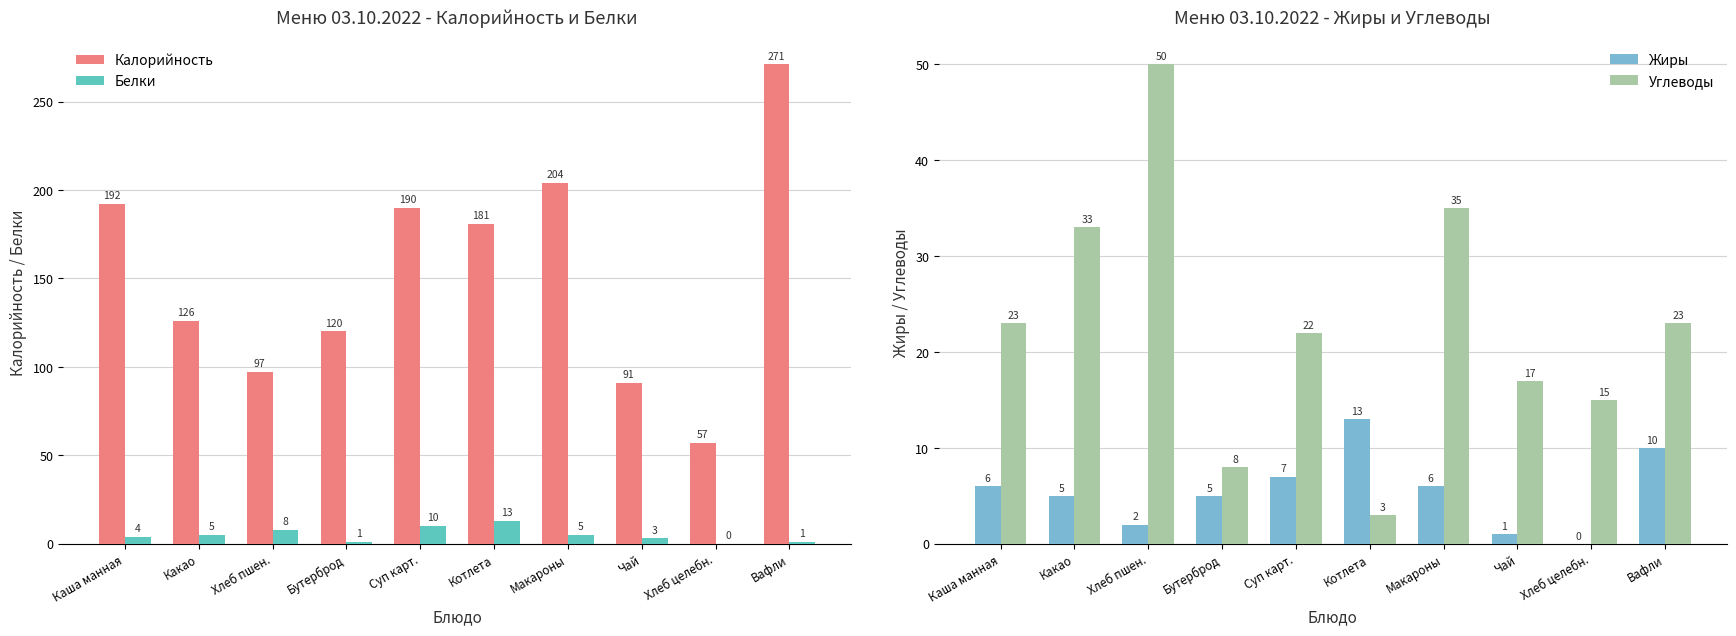

What is the difference between the maximum and minimum values in the Калорийность series?

214